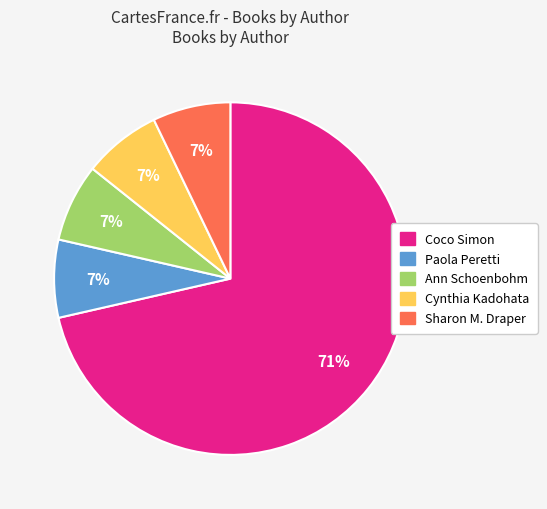

Does any single category account for the majority?

Yes